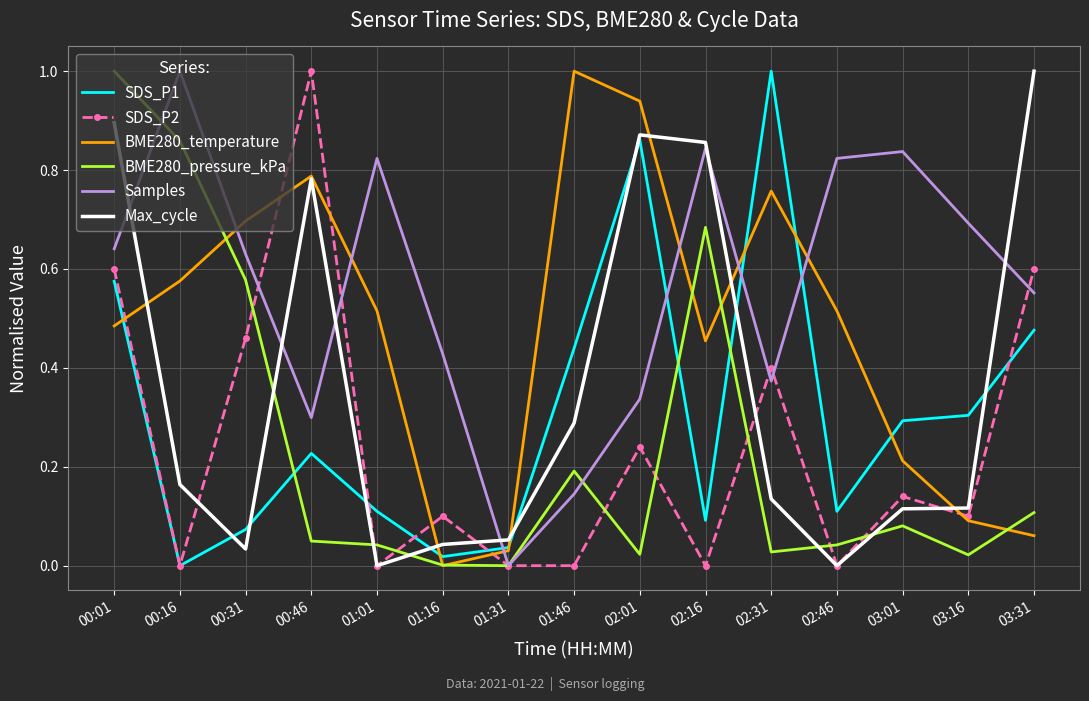

How many positive values does the BME280_temperature series have?

14